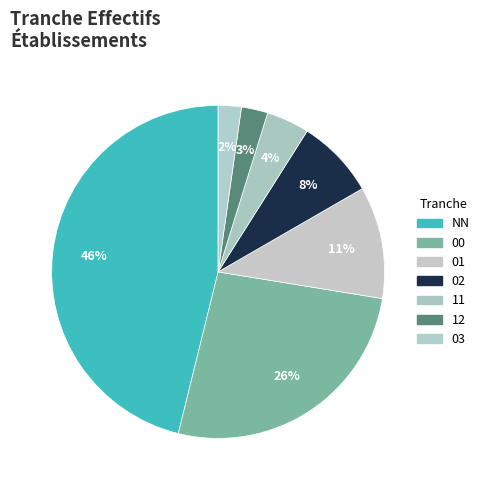

Do 11 and 03 together represent more than half of the pie?

No